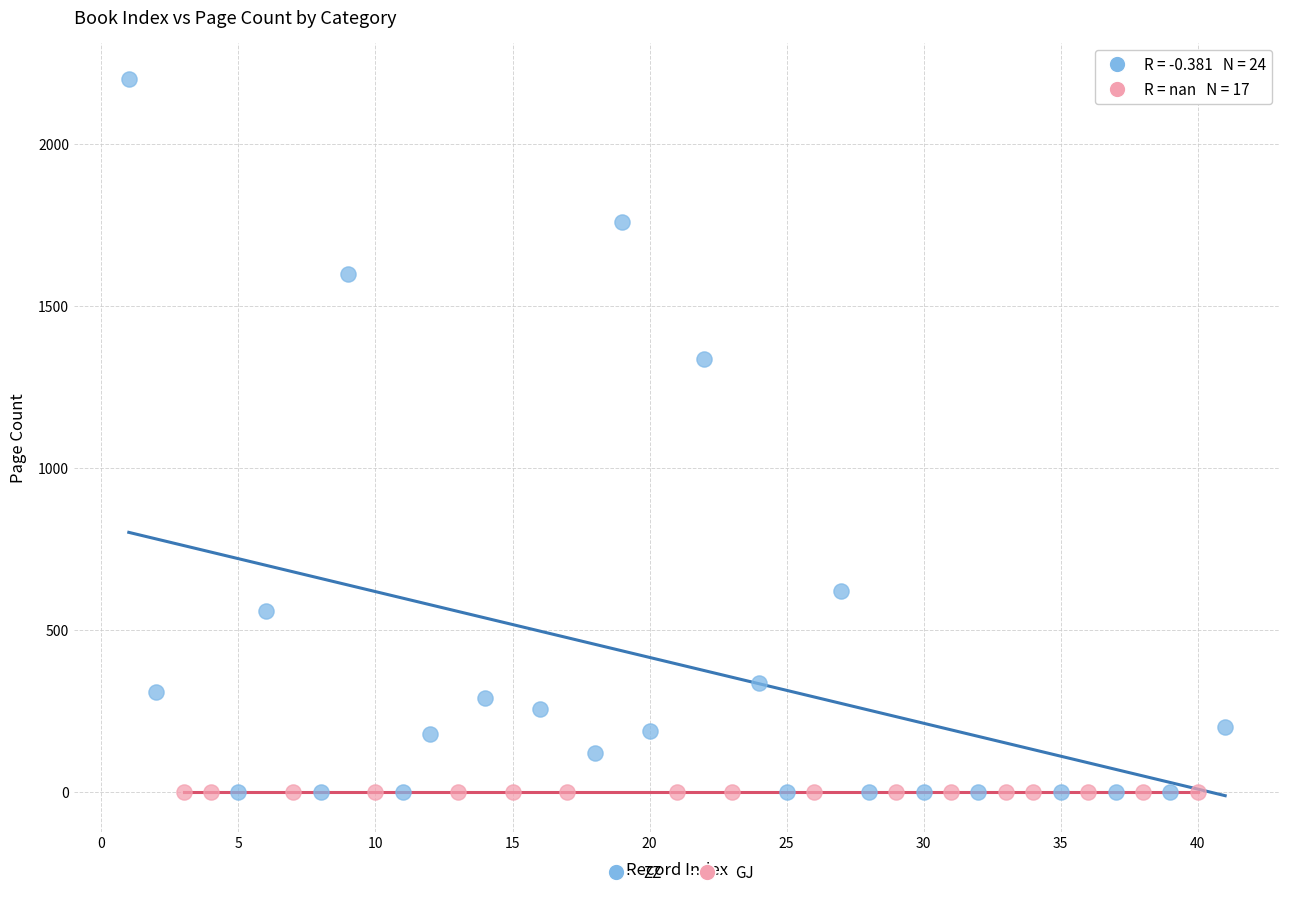

Which series reaches the maximum Y coordinate?

ZZ